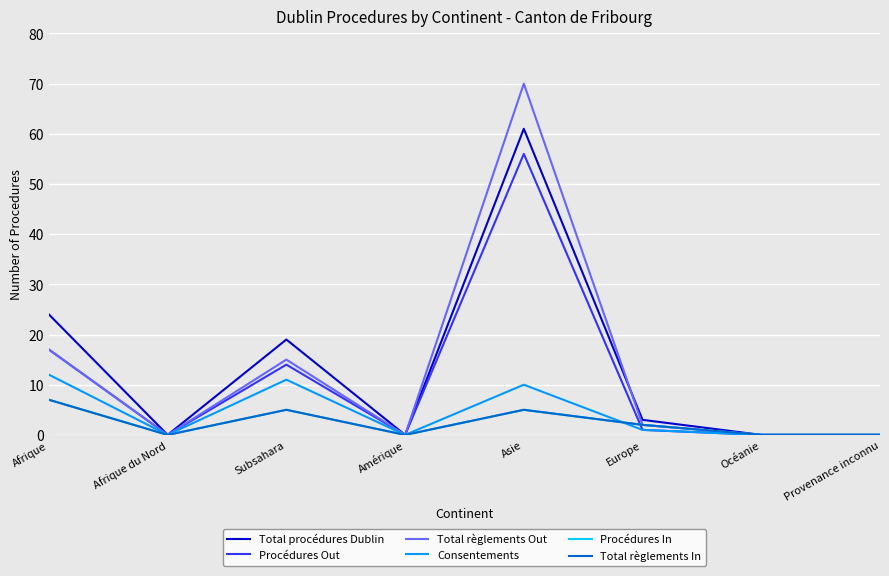

True or false: Total règlements In and Procédures In intersect in this chart.

False